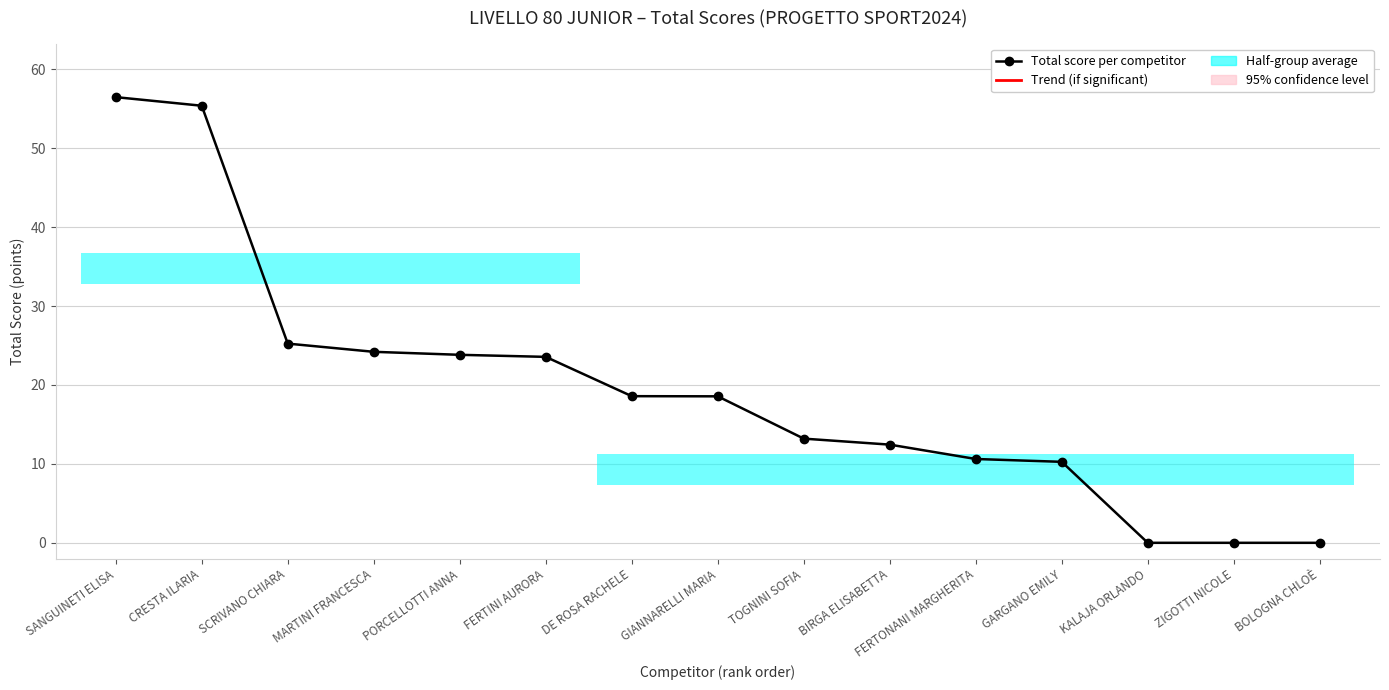

True or false: the data has more than 2 interior local peaks.

False